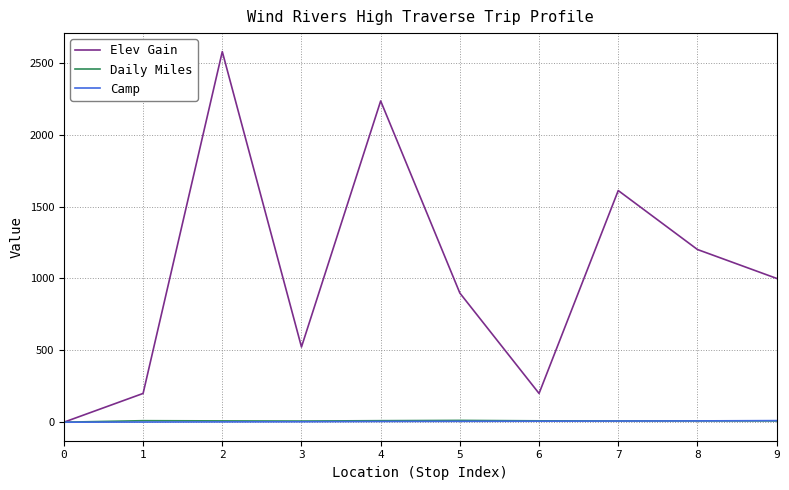

Is the value of Elev Gain at 9 greater than the value of Daily Miles at 3?

Yes